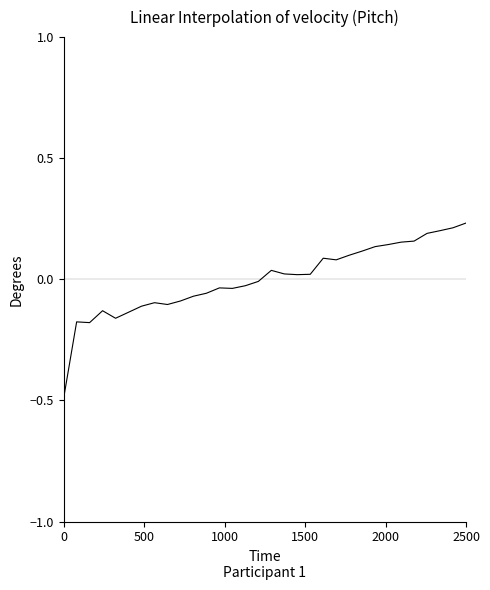

What is the smallest value displayed?

-0.5